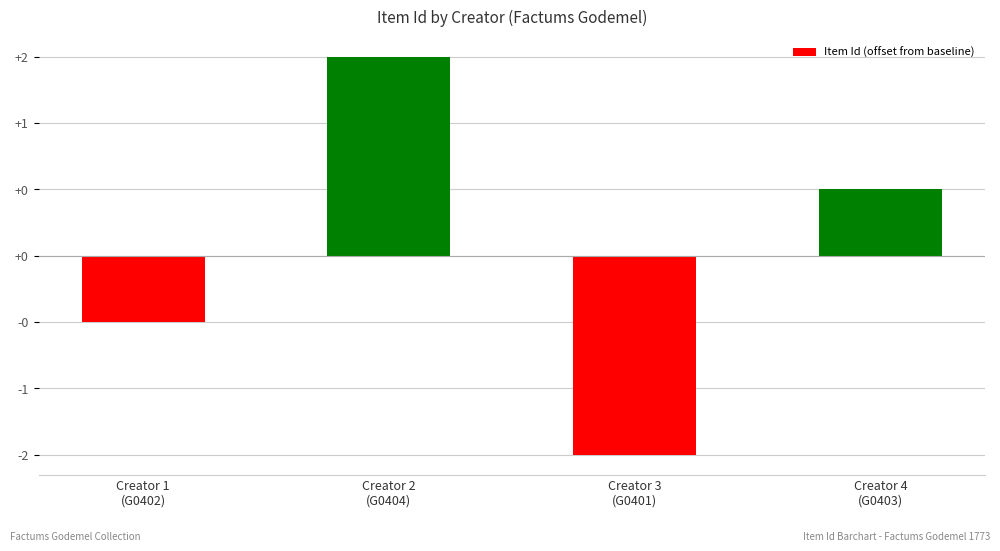

List the labels in order of value, smallest first.

Creator 3
(G0401), Creator 1
(G0402), Creator 4
(G0403), Creator 2
(G0404)